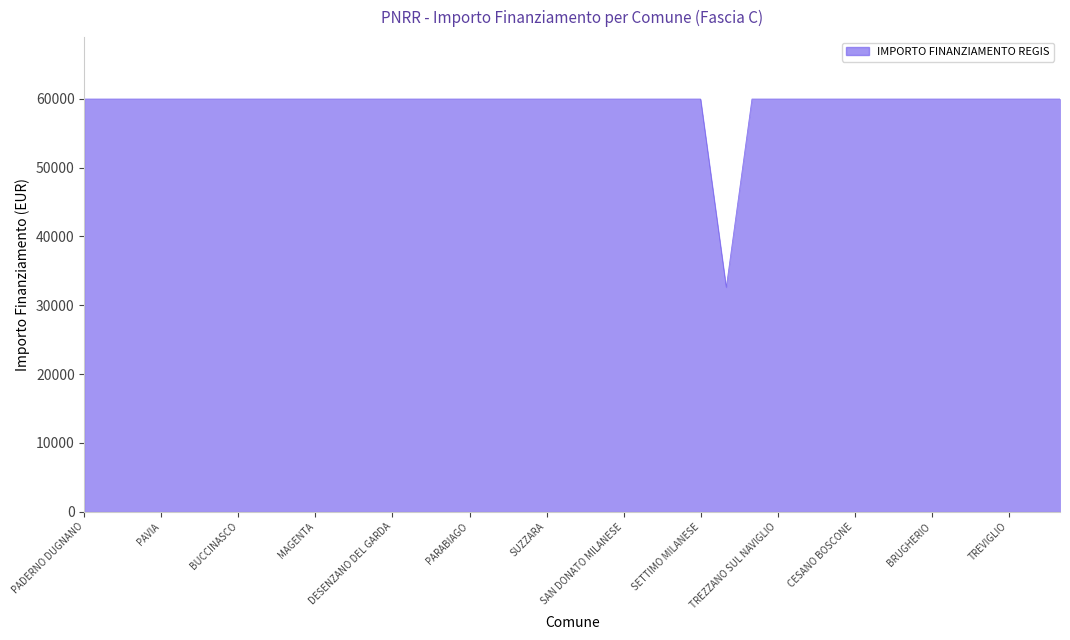

What is the minimum value shown in the chart?

32589